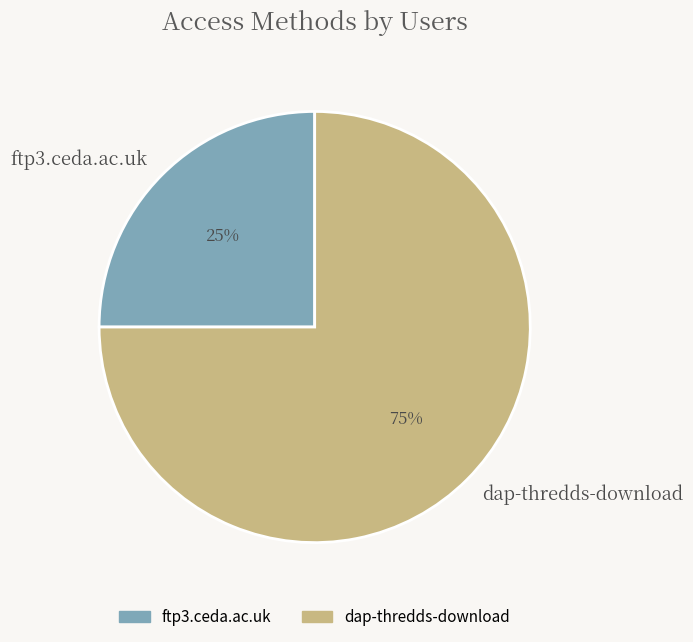

Between dap-thredds-download and ftp3.ceda.ac.uk, which is larger?

dap-thredds-download